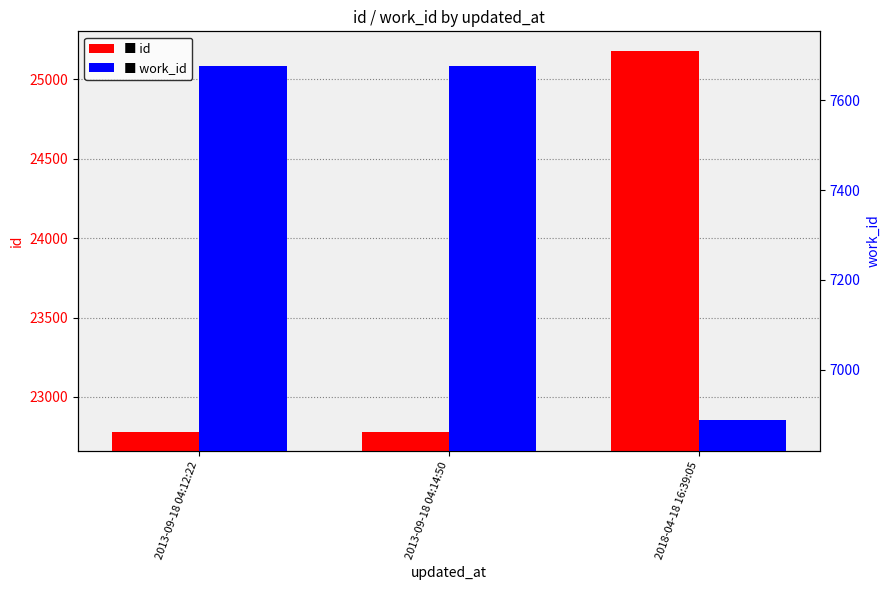

What is the sum of all id values?

70730